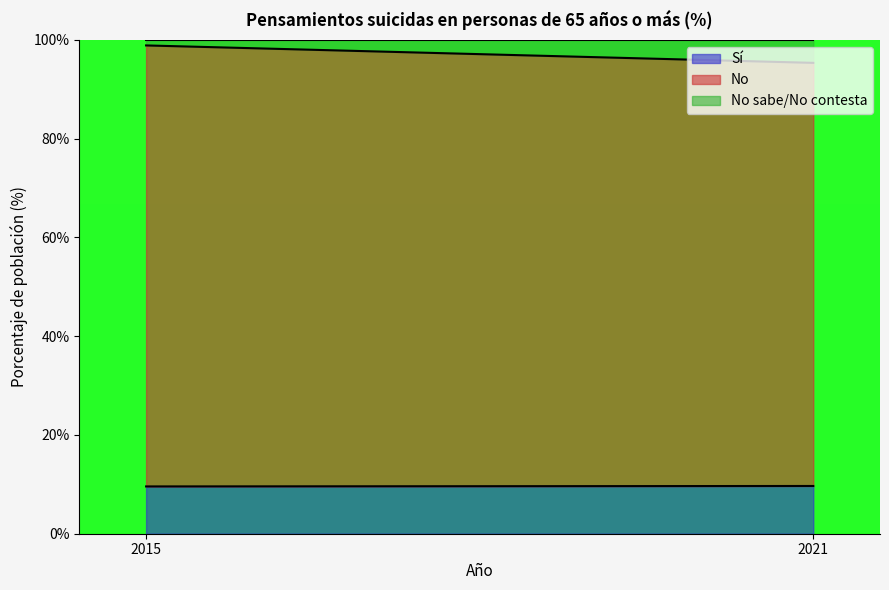

Count the Sí values in the range 9 to 10.

2